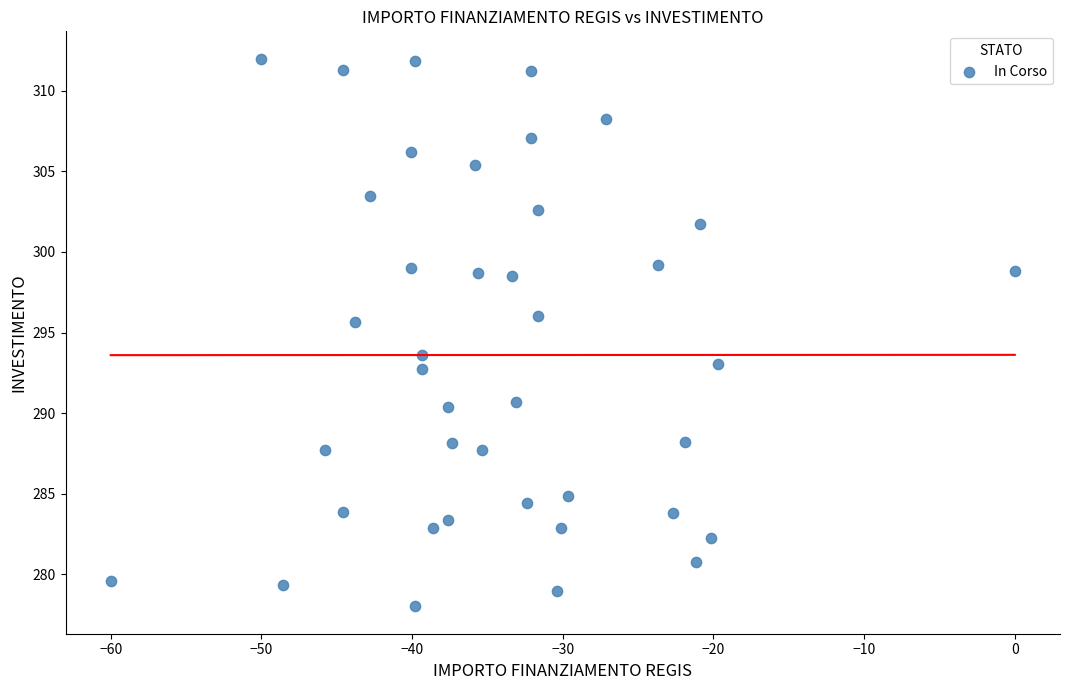

What is the range of X values (max minus min)?

60.0